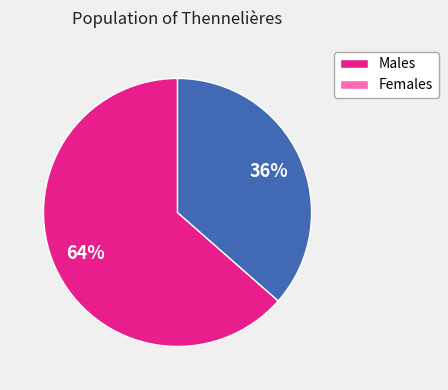

To the nearest percent, what is the average slice percentage?

50%